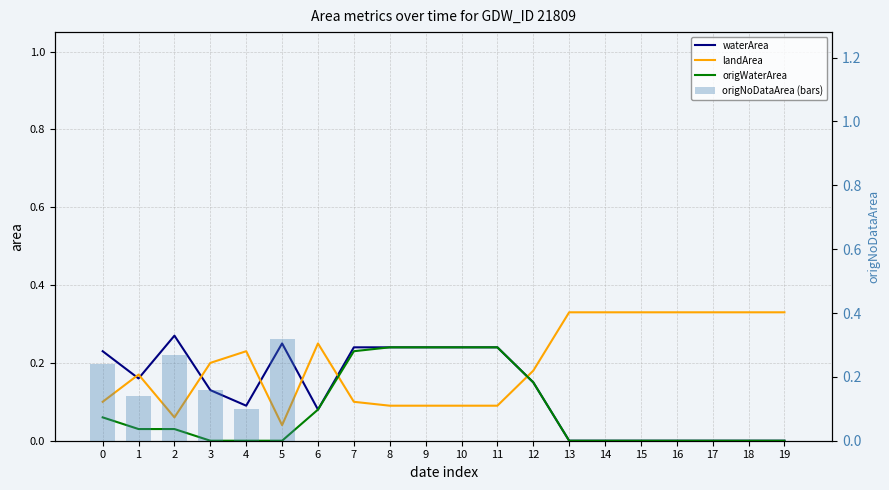

What value does the origNoDataArea (bars) series have at 1?

0.1